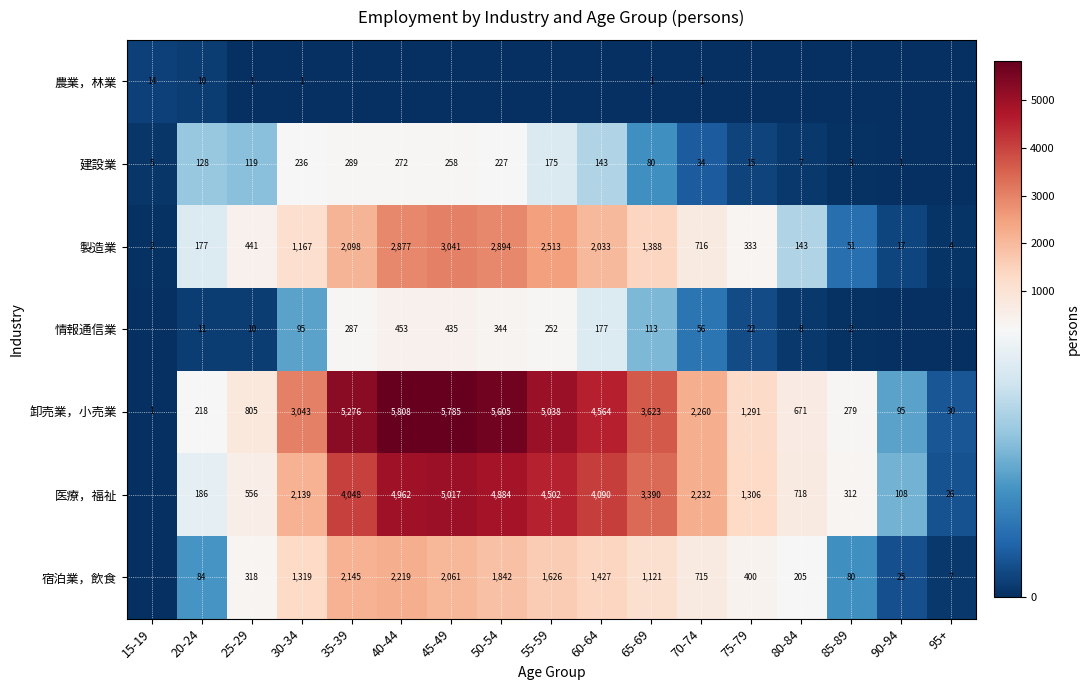

Is the value of 卸売業，小売業 at 35-39 greater than the value of 建設業 at 30-34?

Yes